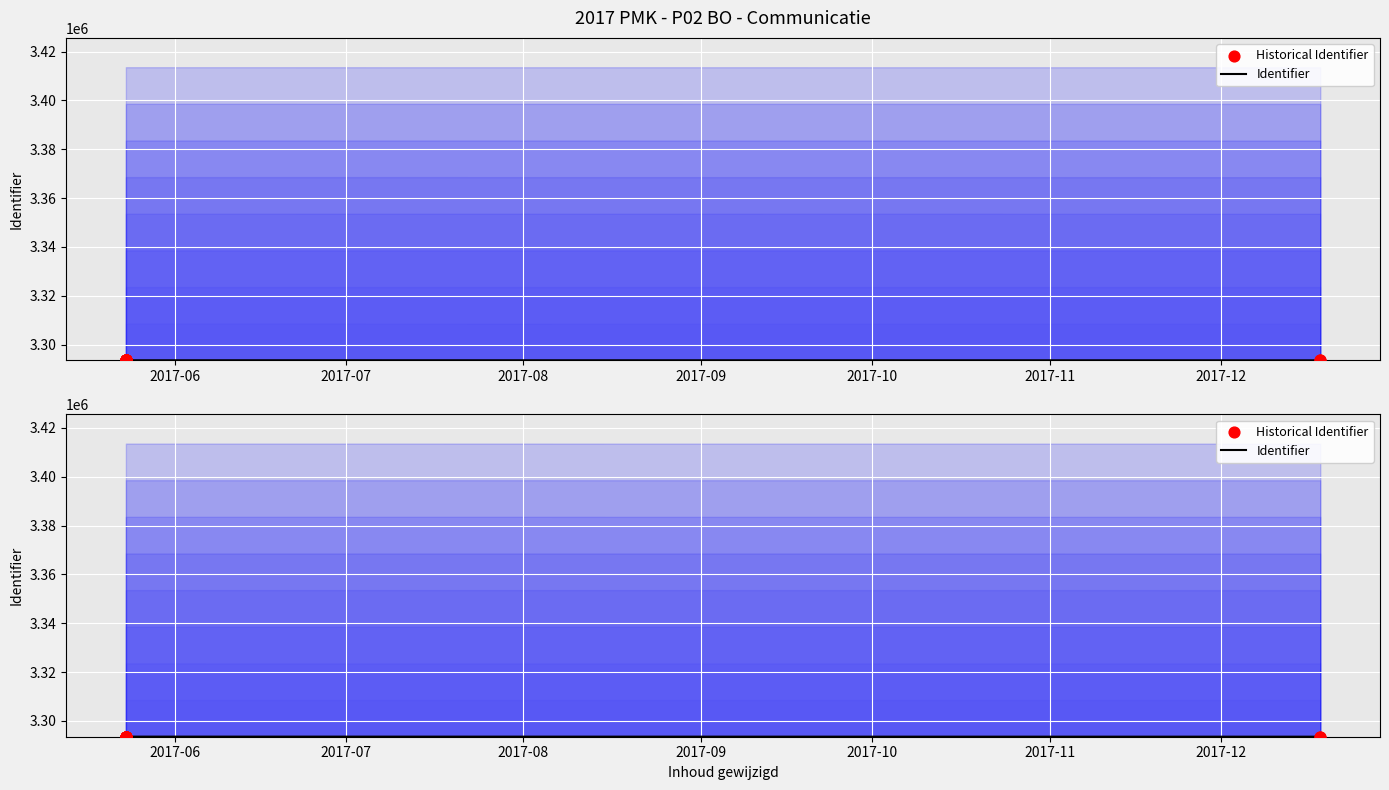

At how many categories does at least one series exceed 3293571?

3